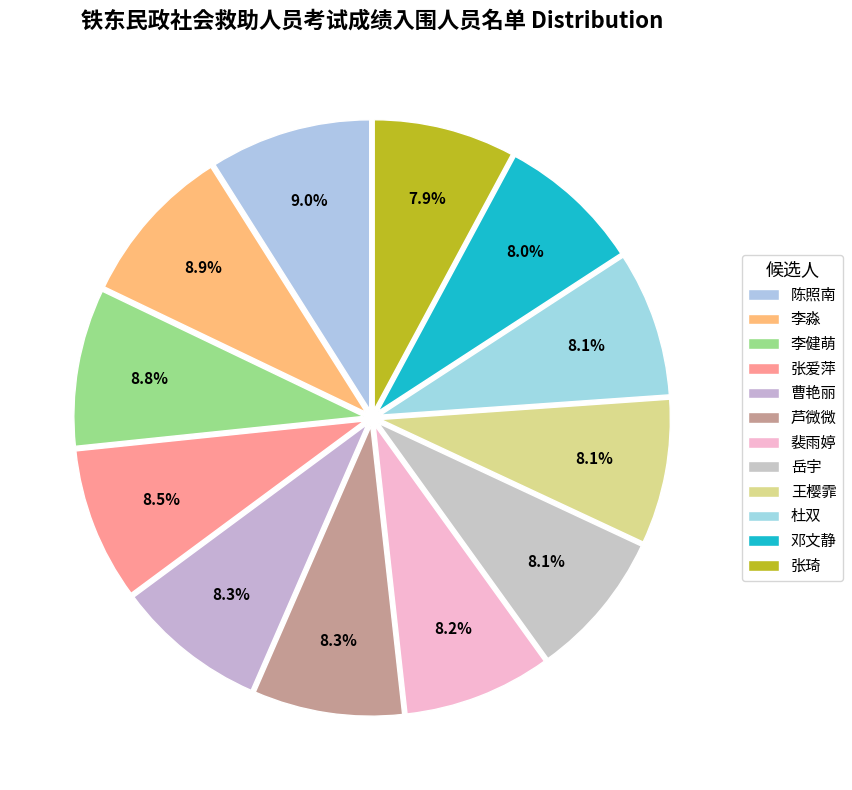

Count the number of slices in the pie.

12